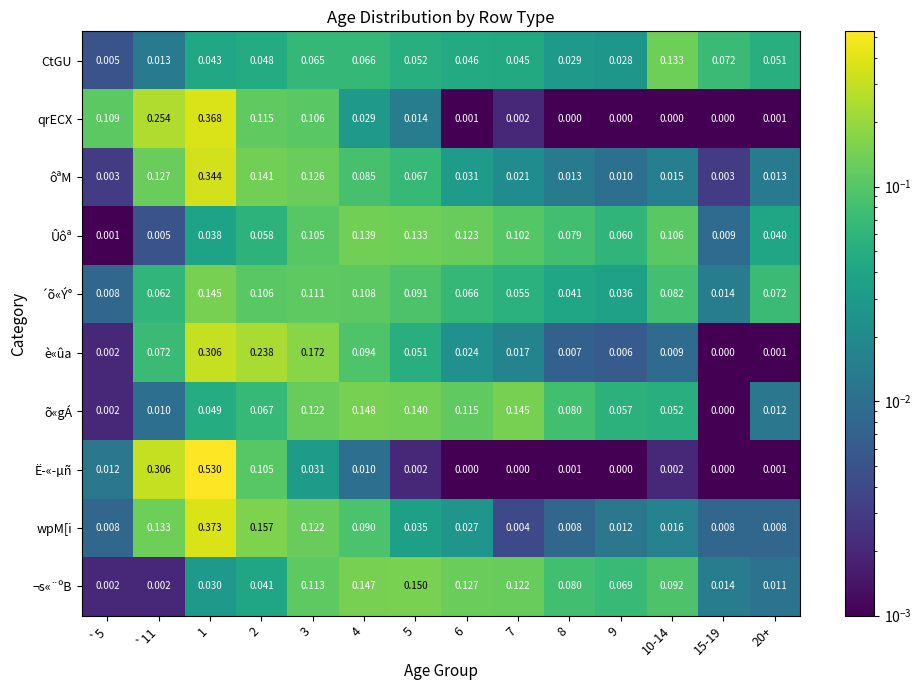

Which series changed the most between `11 and 3?

Ë­«­µñ